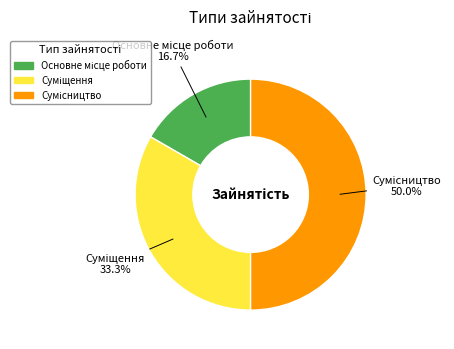

Rank the categories by value from highest to lowest.

Сумісництво, Суміщення, Основне місце роботи